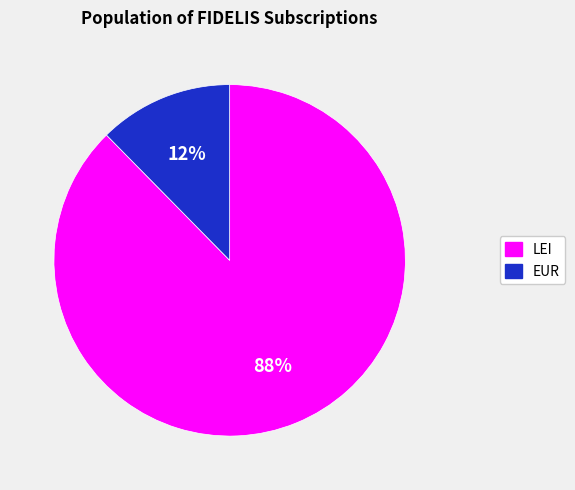

Is there any slice that represents more than half of the pie?

Yes